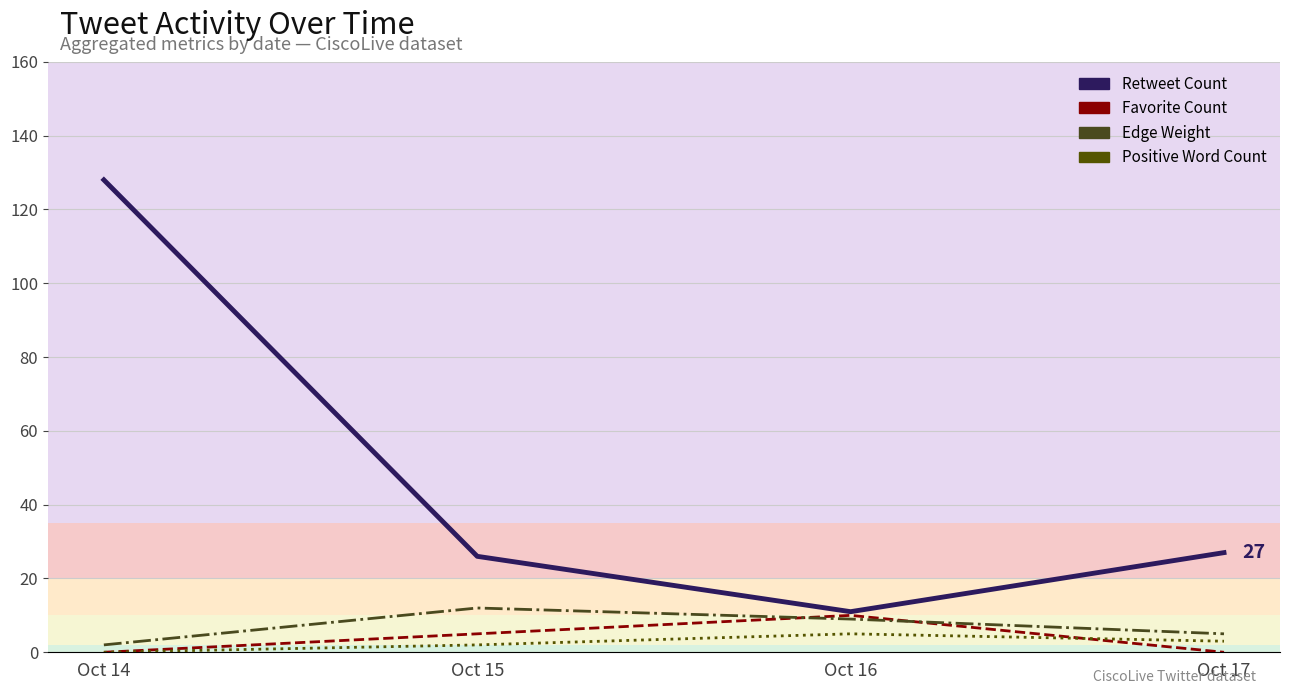

How many categories are shown in the chart?

17